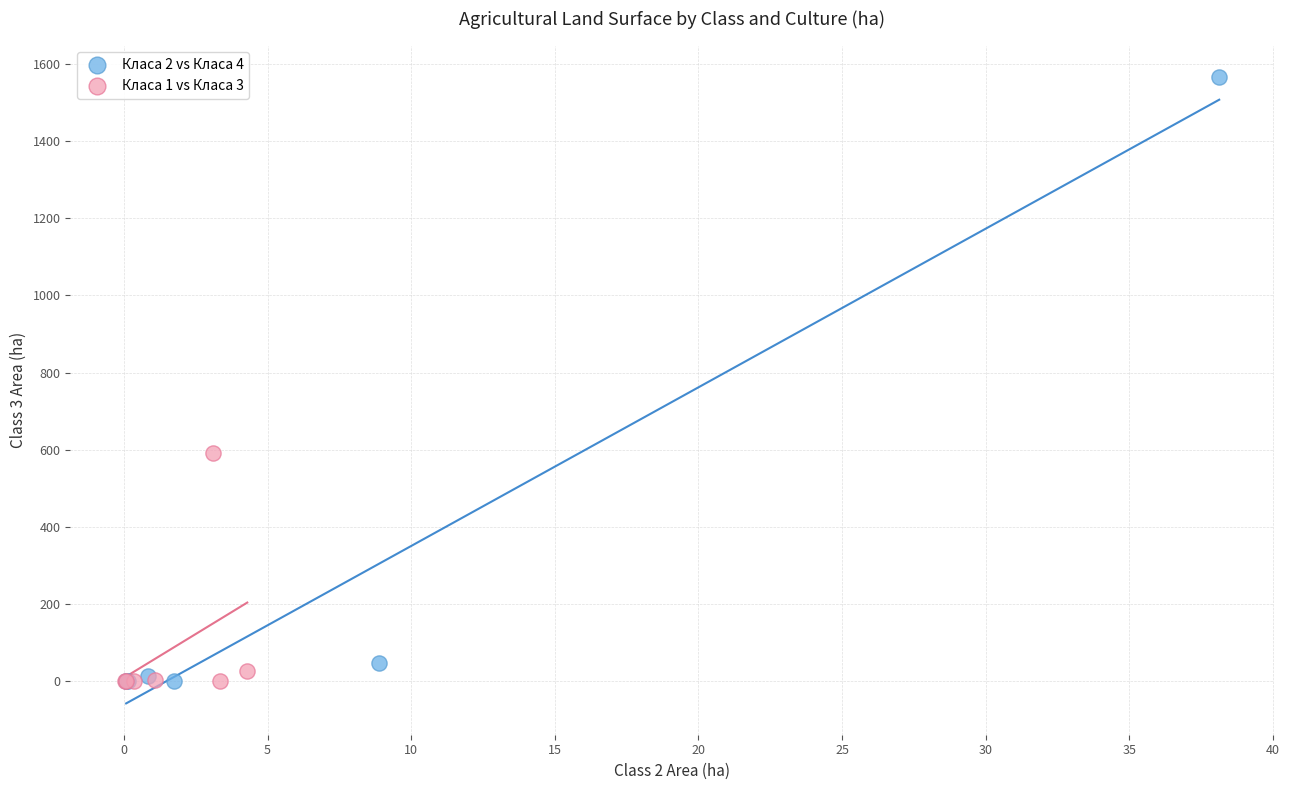

Which series reaches the maximum Y coordinate?

Класа 2 vs Класа 4